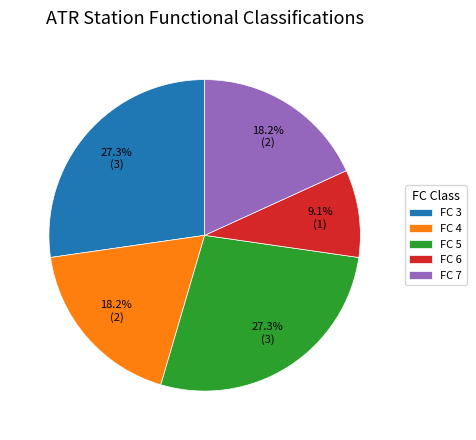

What percentage is NOT represented by FC 7?

81.8%